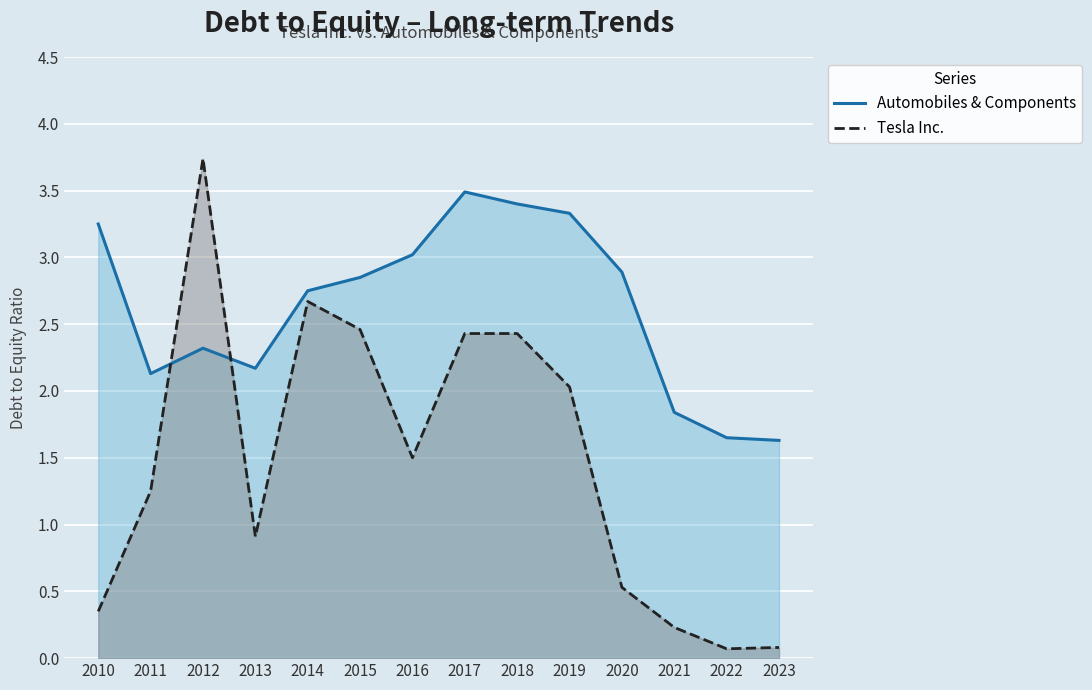

What is the highest value of the Tesla Inc. series?

3.7